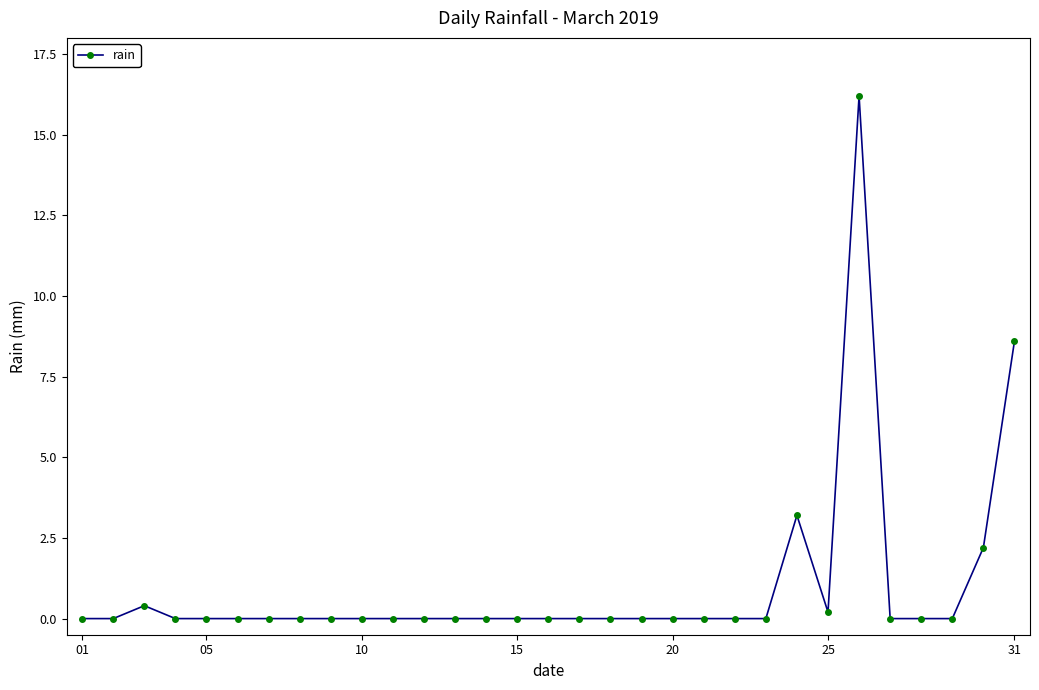

What is the sum of all values?

30.8